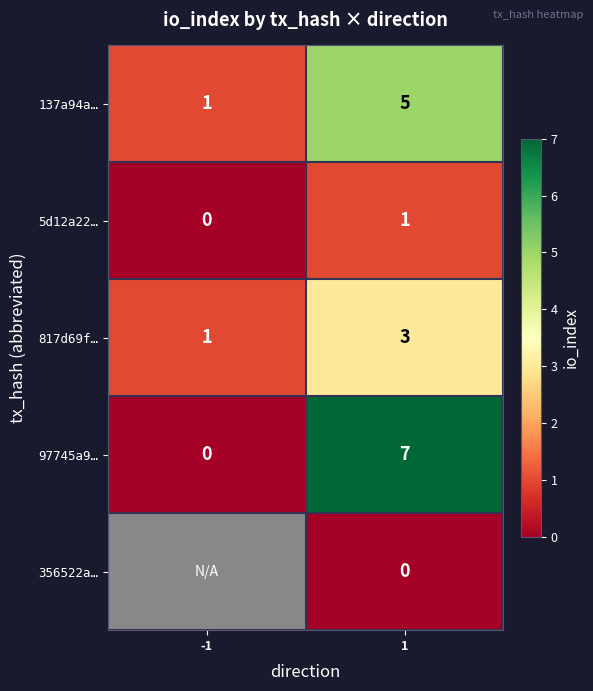

What is the difference between the highest and lowest values at 1?

7